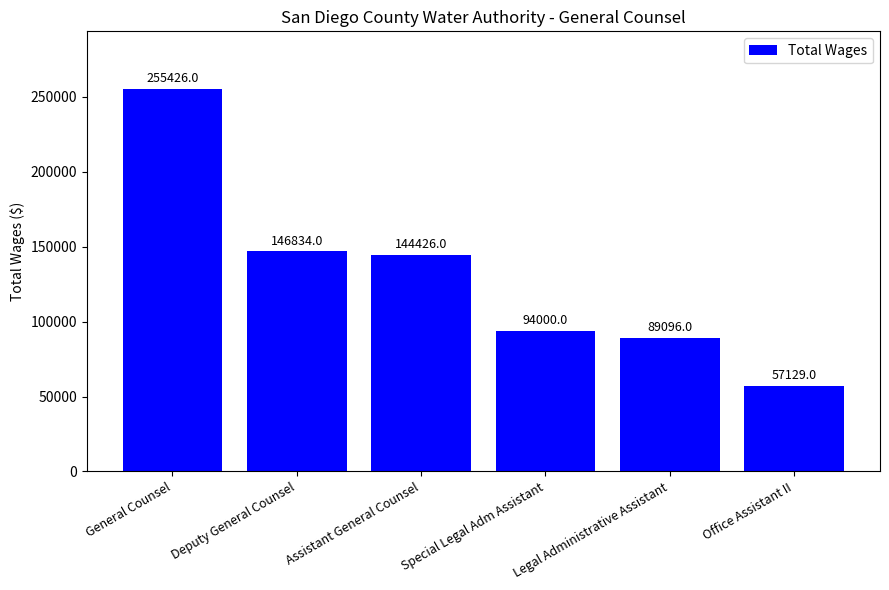

What is the difference between the maximum and minimum values?

198297